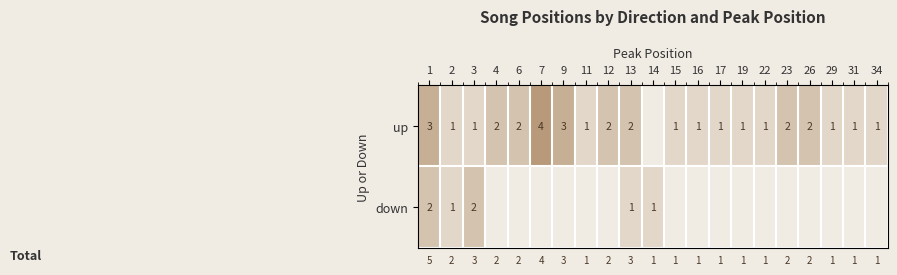

What is the sum of the up values at 23 and 11?

3